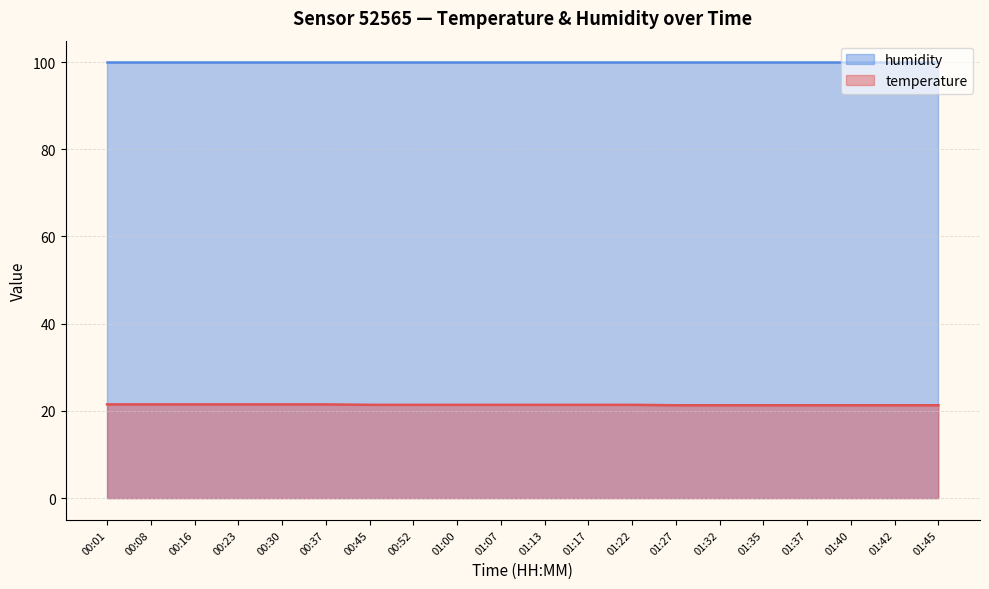

At which category does the chart reach its peak across all series?

00:01